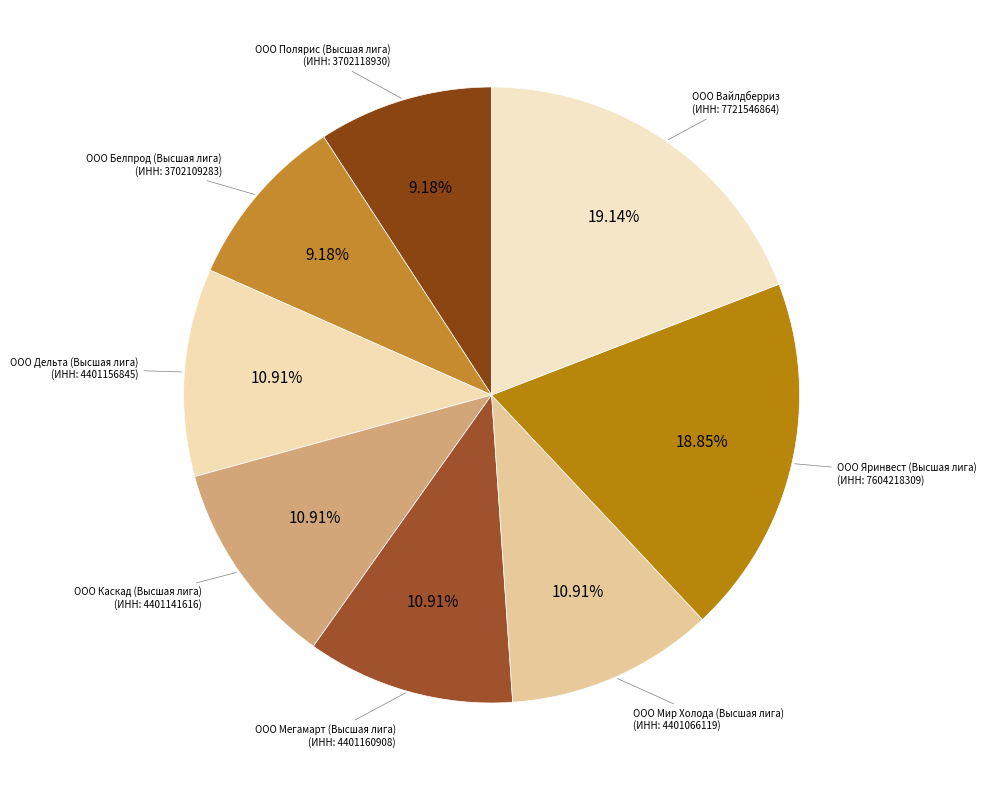

Rank the categories by value from highest to lowest.

ООО Вайлдберриз, ООО Яринвест (Высшая лига), ООО Мегамарт (Высшая лига), ООО Дельта (Высшая лига), ООО Каскад (Высшая лига), ООО Мир Холода (Высшая лига), ООО Полярис (Высшая лига), ООО Белпрод (Высшая лига)